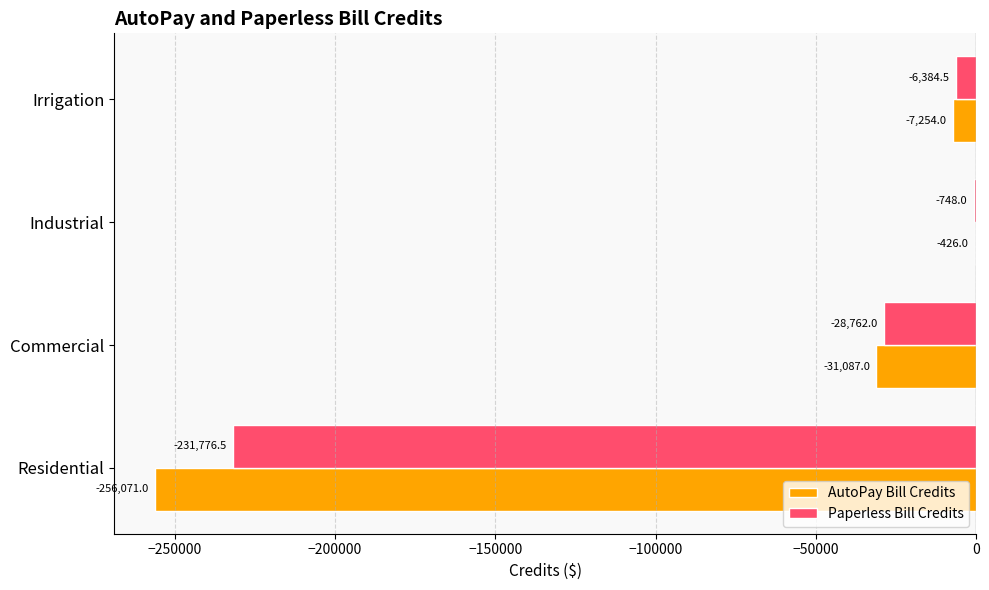

At which category does the chart reach its peak across all series?

Industrial